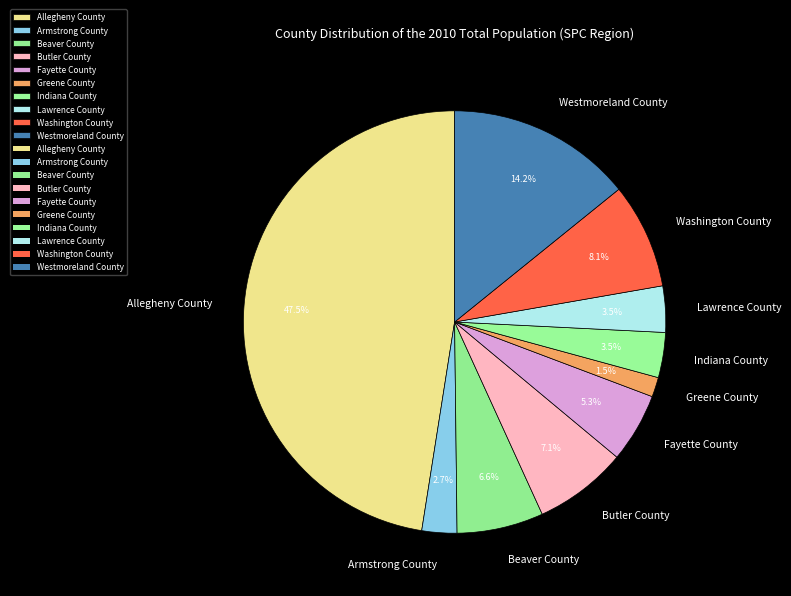

To the nearest percent, what is the difference between the largest and smallest slice percentages?

46%